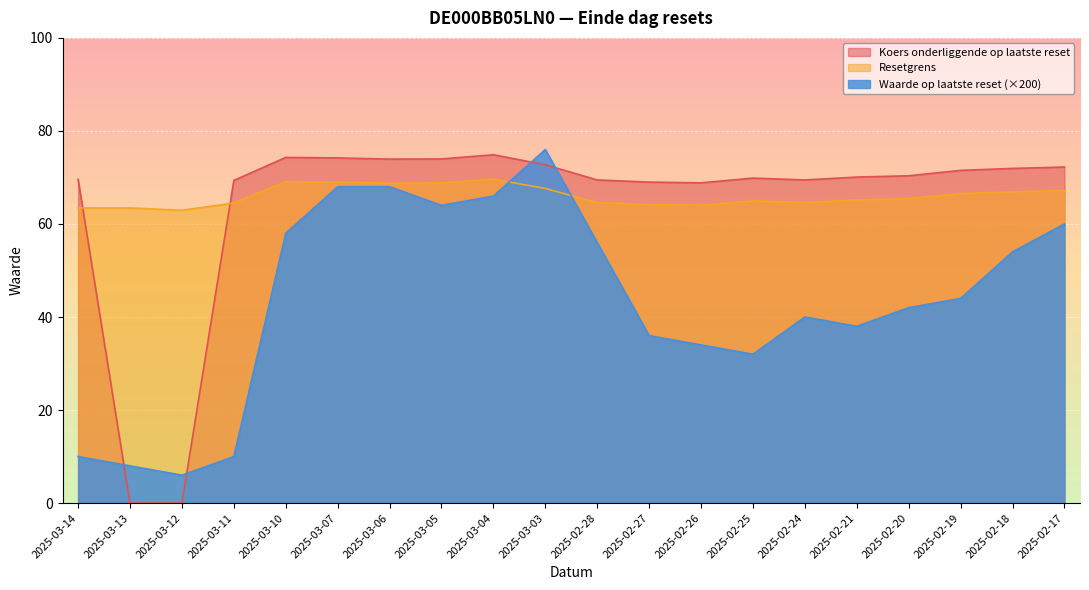

Which series has the largest range (max minus min)?

Koers onderliggende op laatste reset